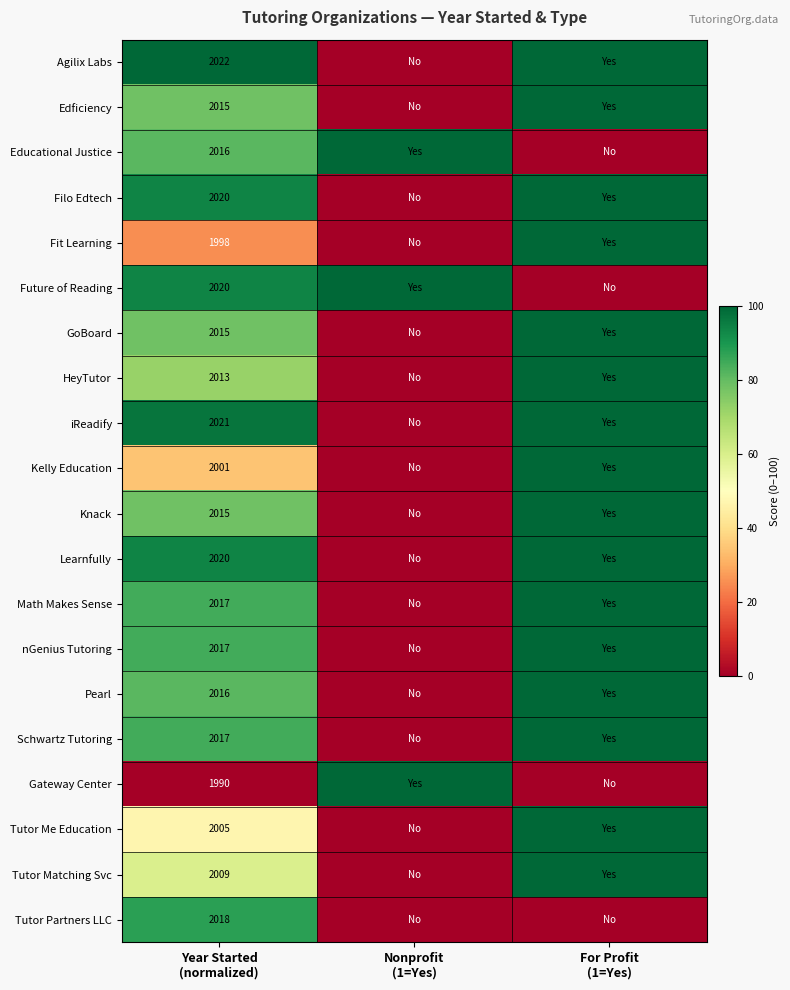

How many data points in Kelly Education are above 34?

2